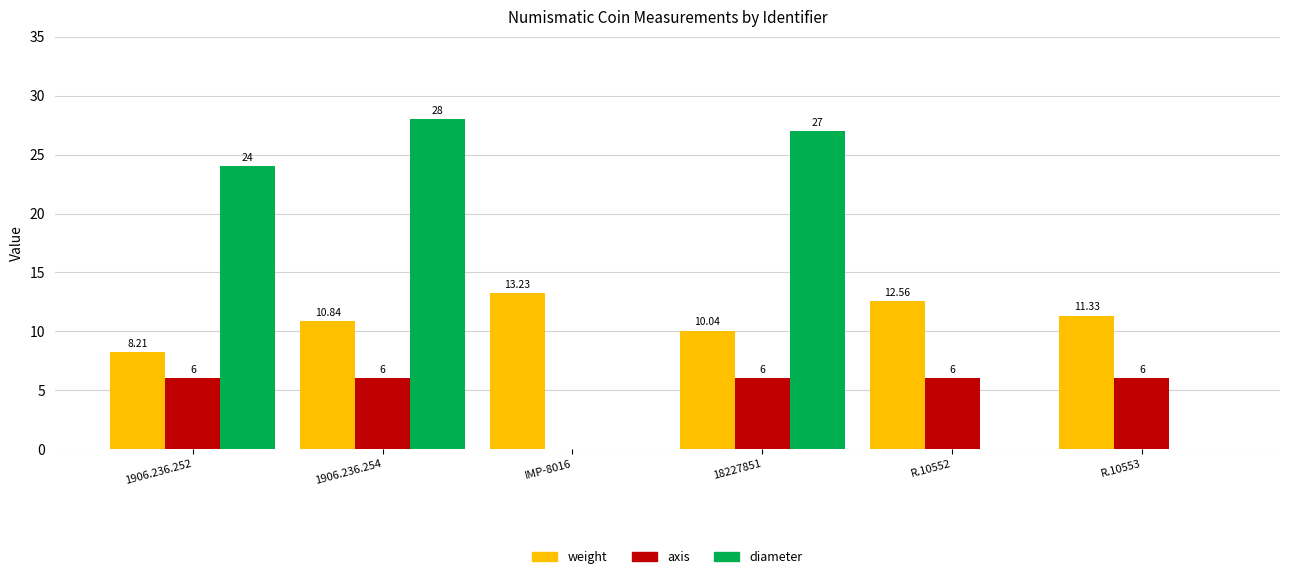

What is the sum of all axis values?

30.0